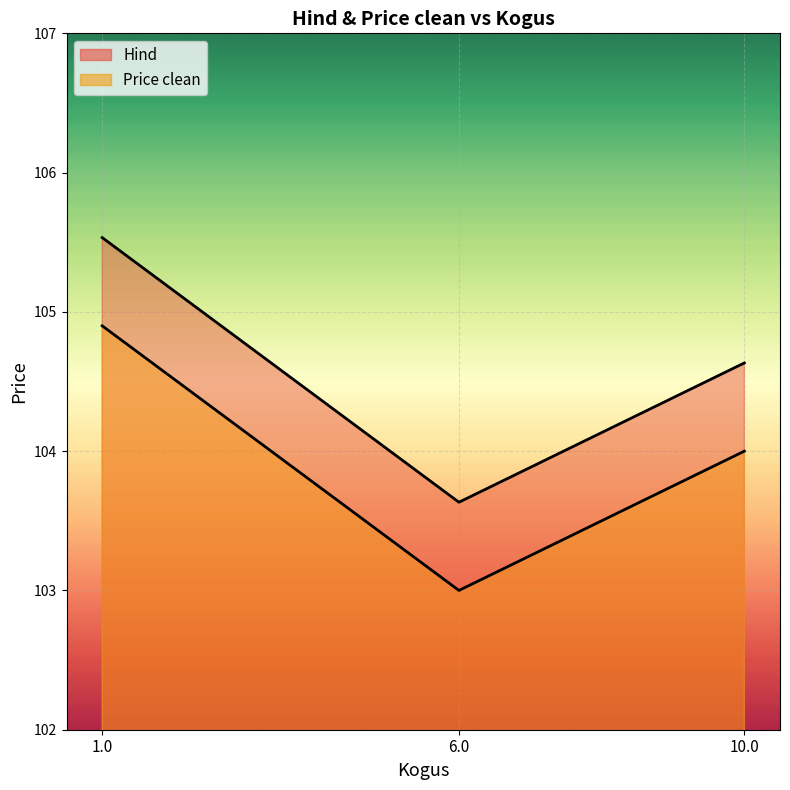

What is the approximate value of Price clean line at 1.0?

104.9